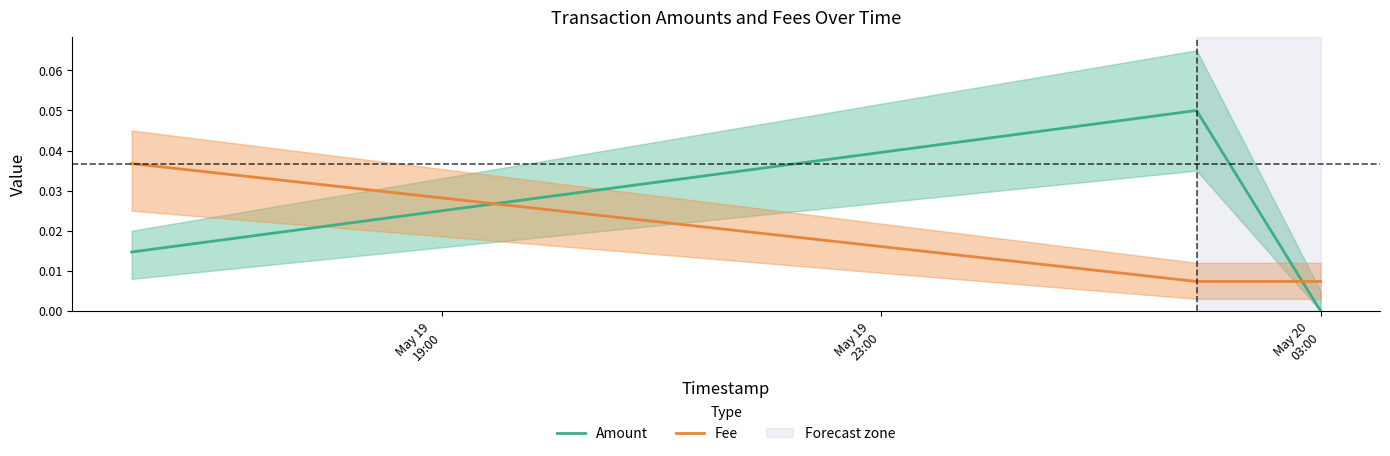

At how many categories does at least one series exceed 0?

3